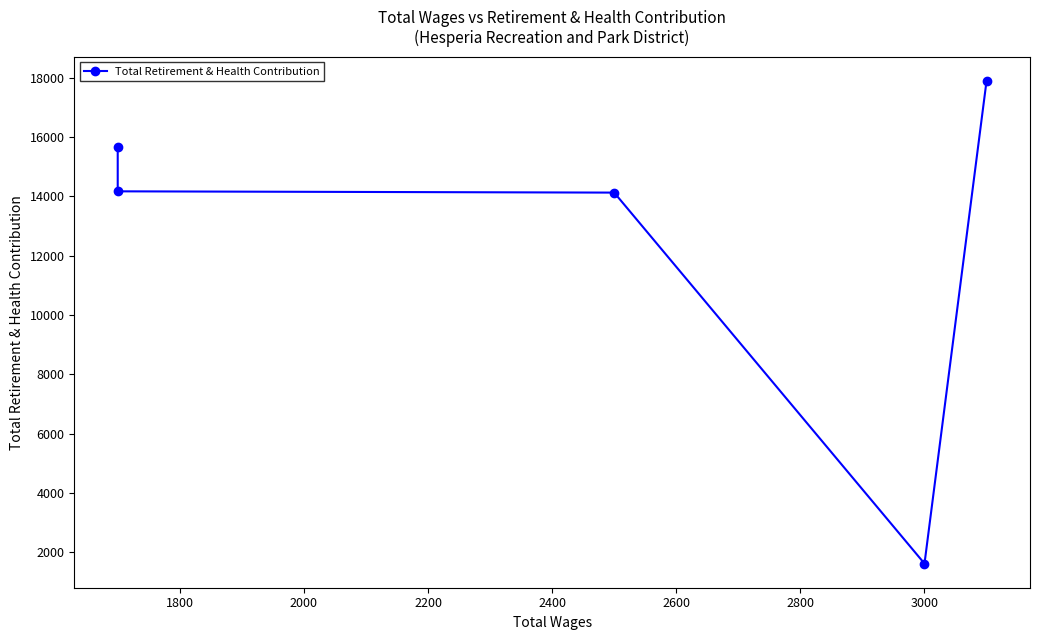

What is the average value?

12688